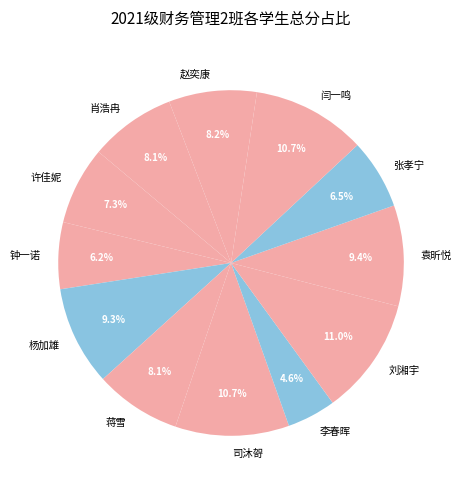

What is the ratio of the value at 蒋雪 to the value at 司沐哿?

0.8